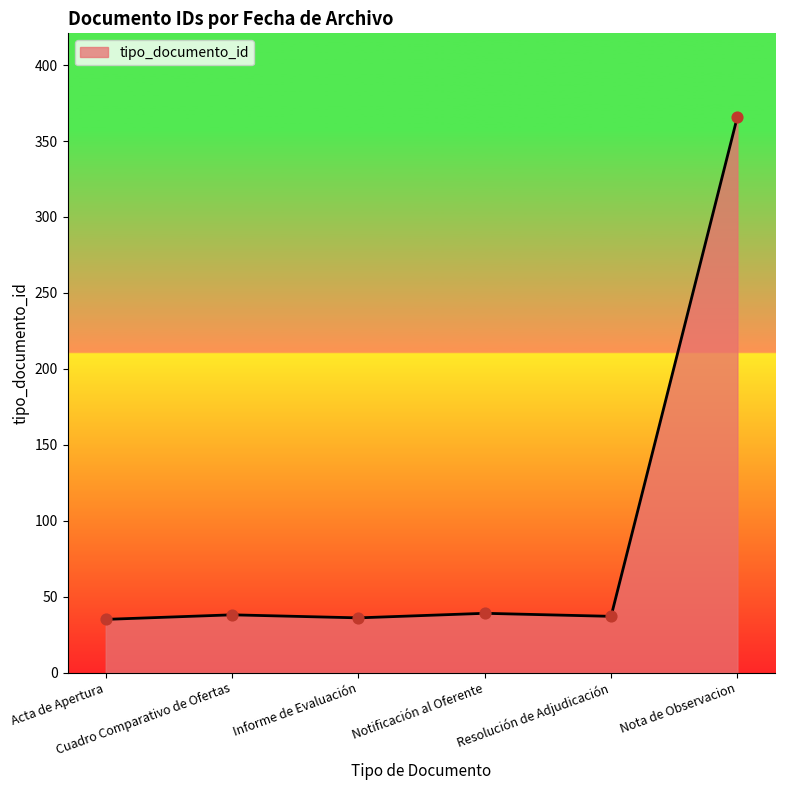

What is the minimum value shown in the chart?

35